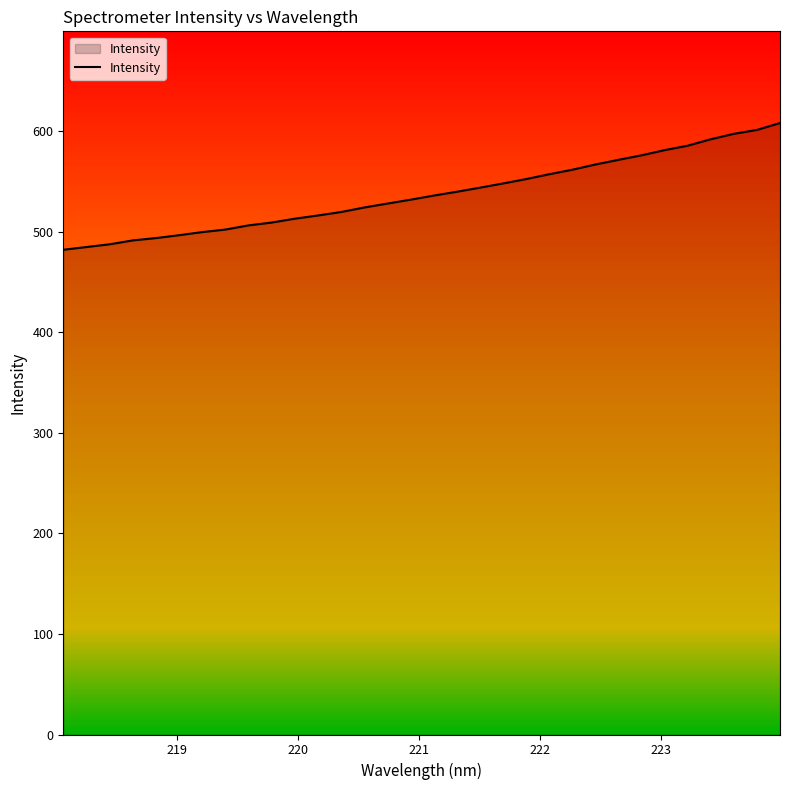

Count the number of categories in the chart.

32